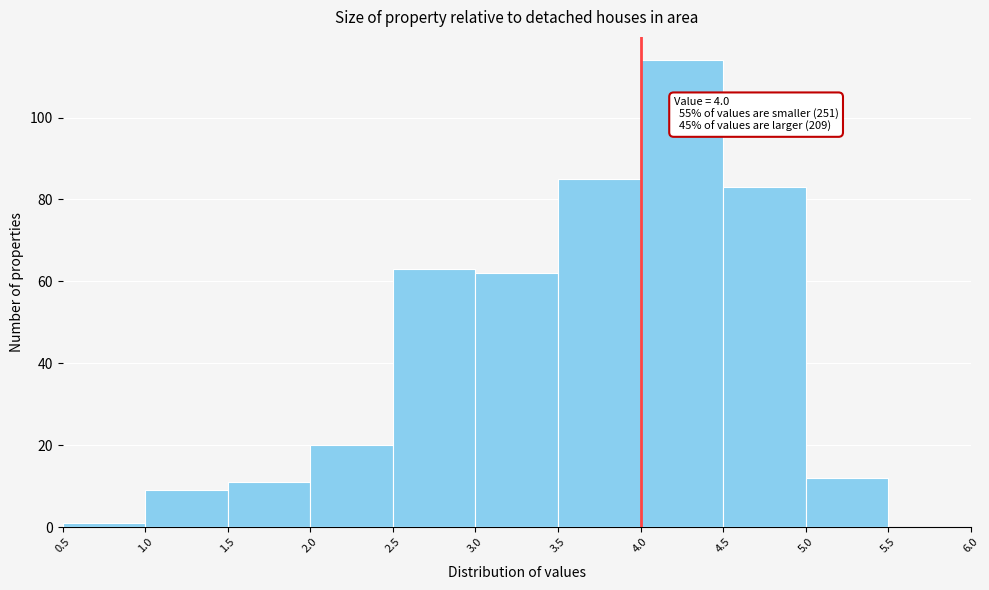

Over which range of the x-axis is the bar tallest?

4.0 to 4.5